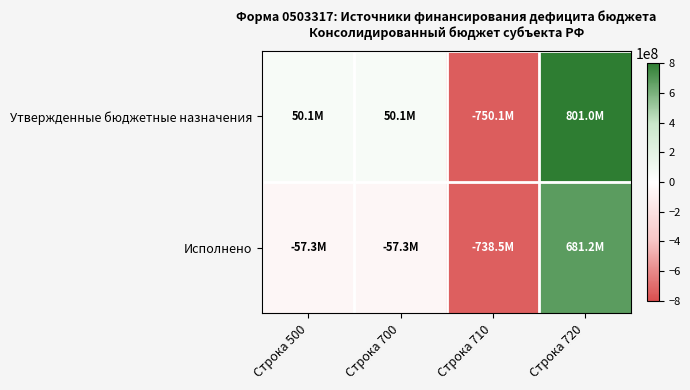

Rank the series by their average value, from highest to lowest.

Утвержденные бюджетные назначения, Исполнено